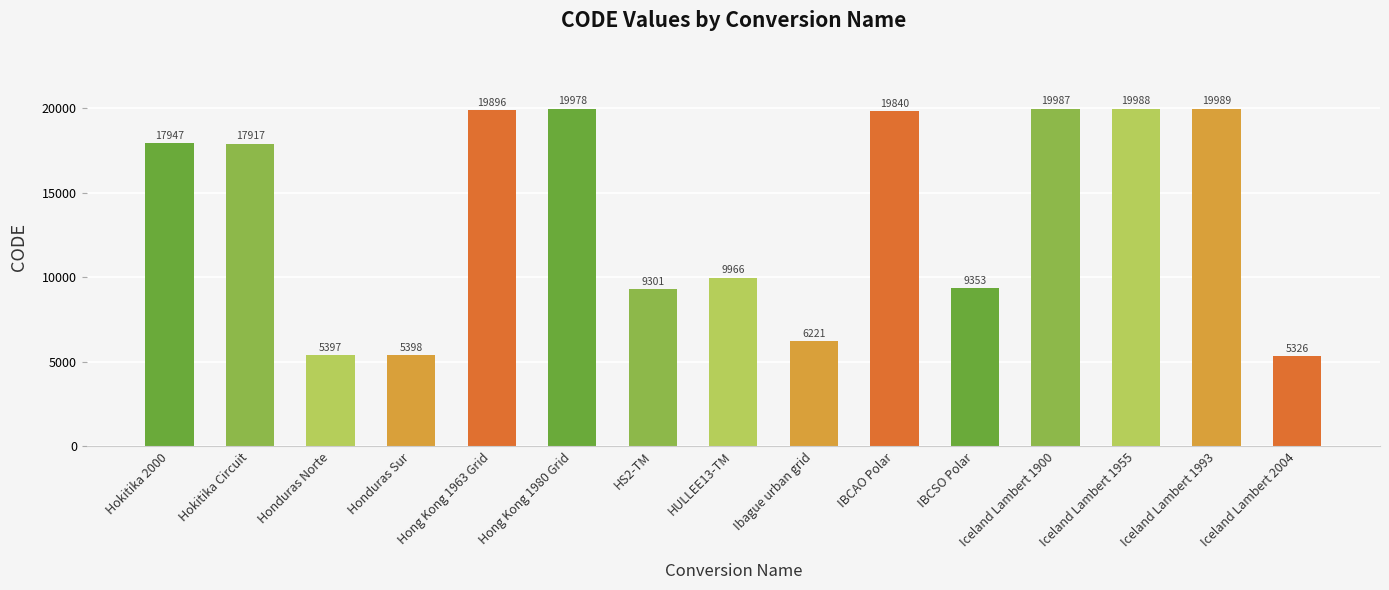

What is the minimum value shown in the chart?

5326